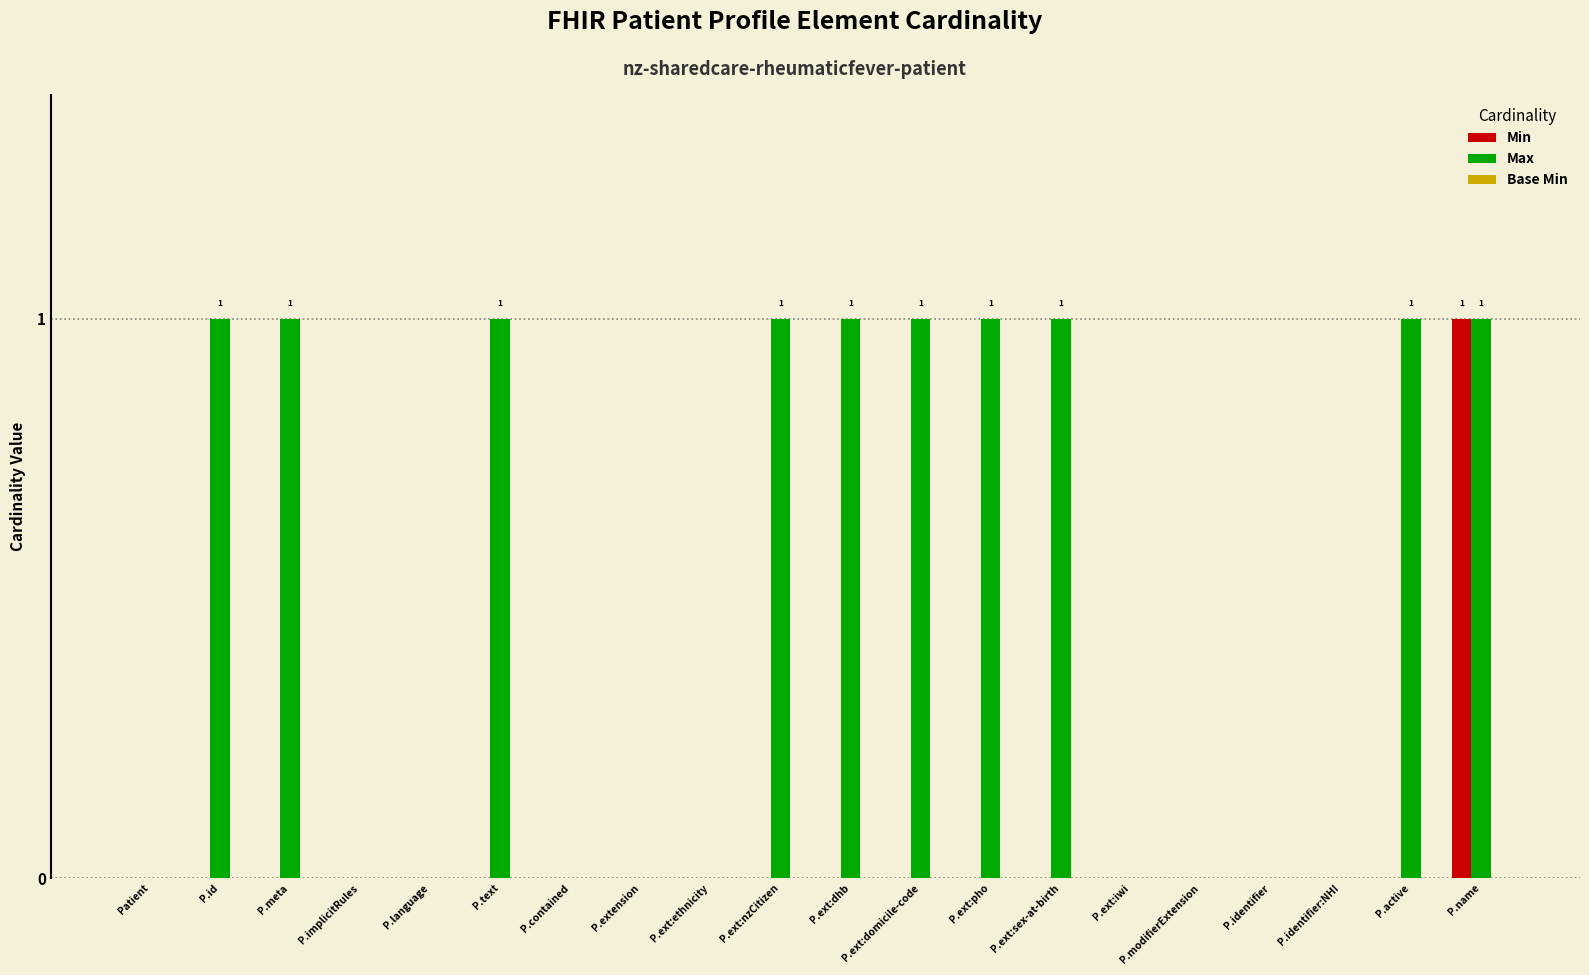

What is the sum of all Max values?

10